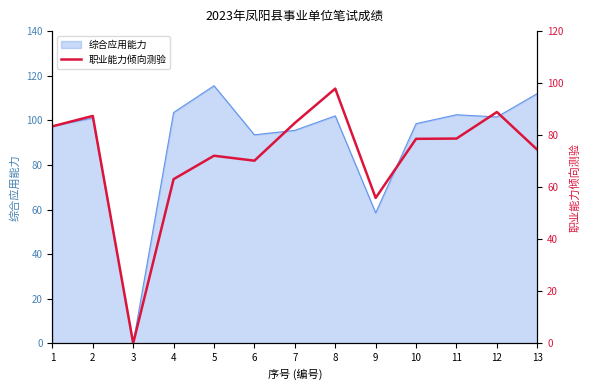

How many lines are shown in the chart?

1